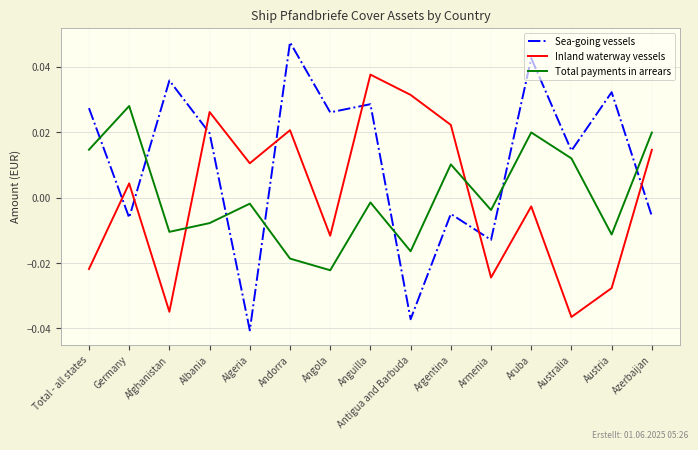

At Angola, list the series in order from smallest to largest.

Total payments in arrears, Inland waterway vessels, Sea-going vessels